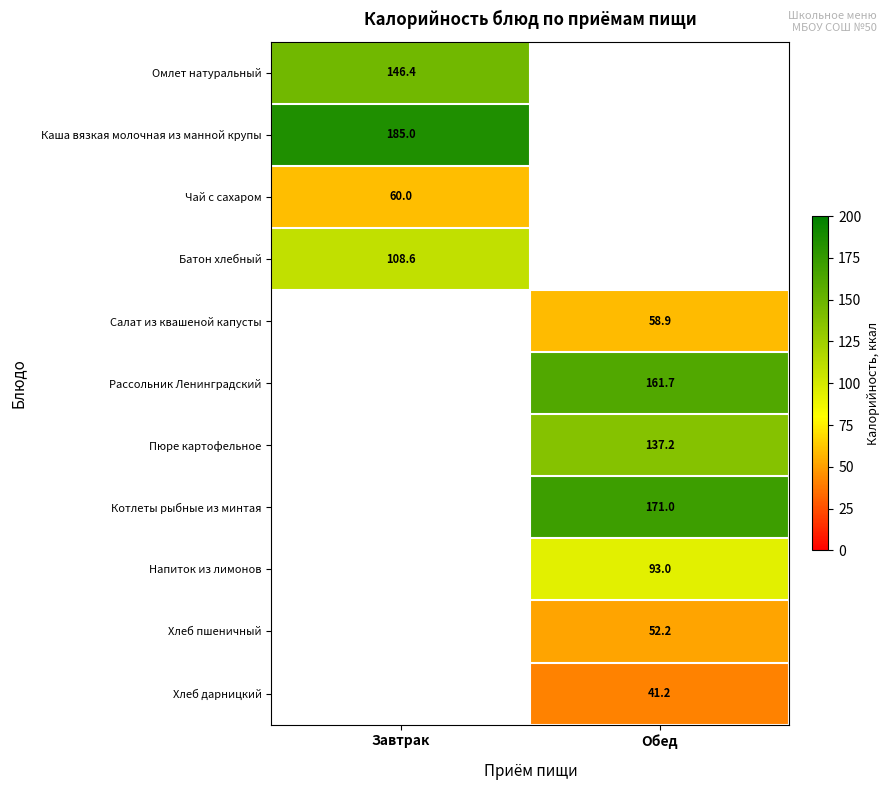

Is it true that Батон хлебный equals 108.6 at Завтрак?

True